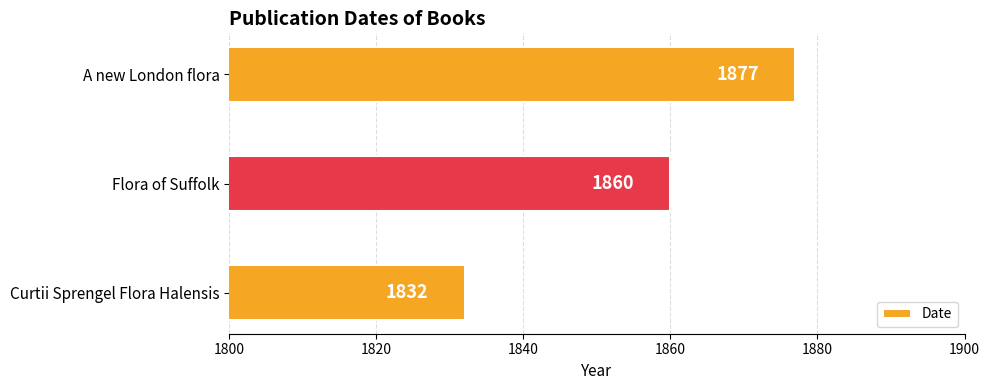

How many data points are less than 1860?

1